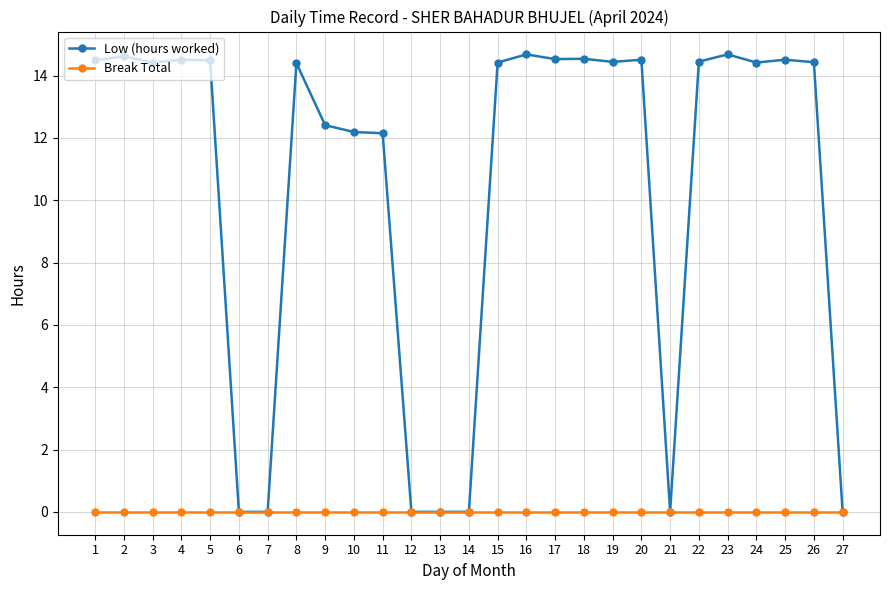

Read the Low (hours worked) value at 17.

14.5